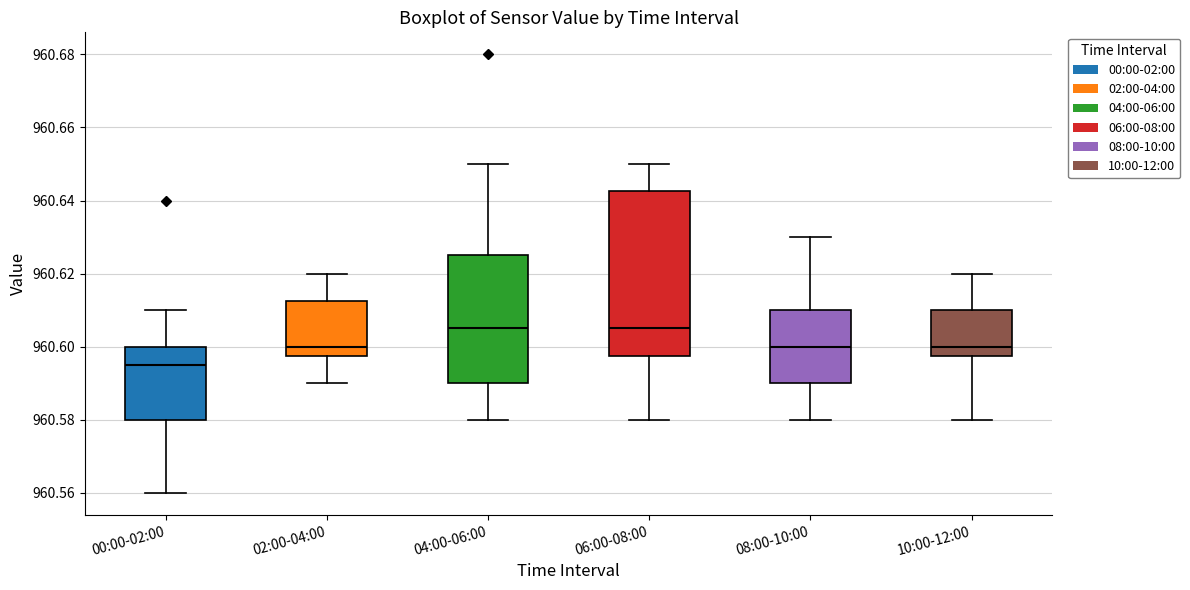

Which box's median line is the lowest?

00:00-02:00